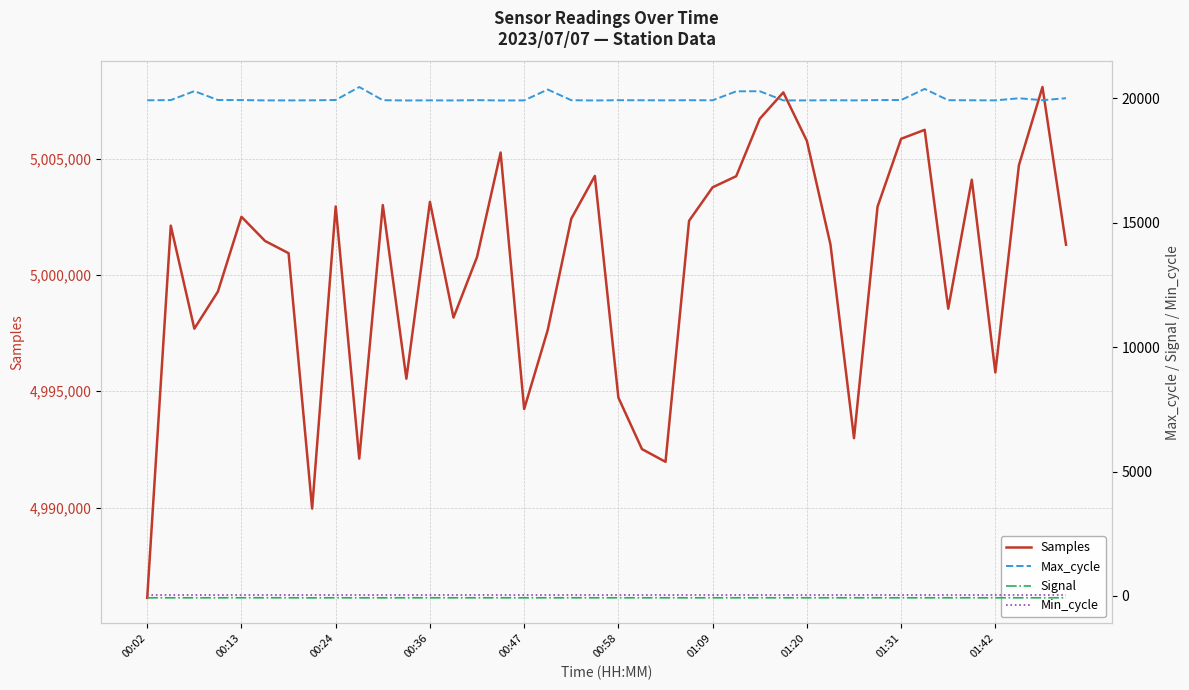

The value of Samples at 00:24 is 8204892. True or false?

False